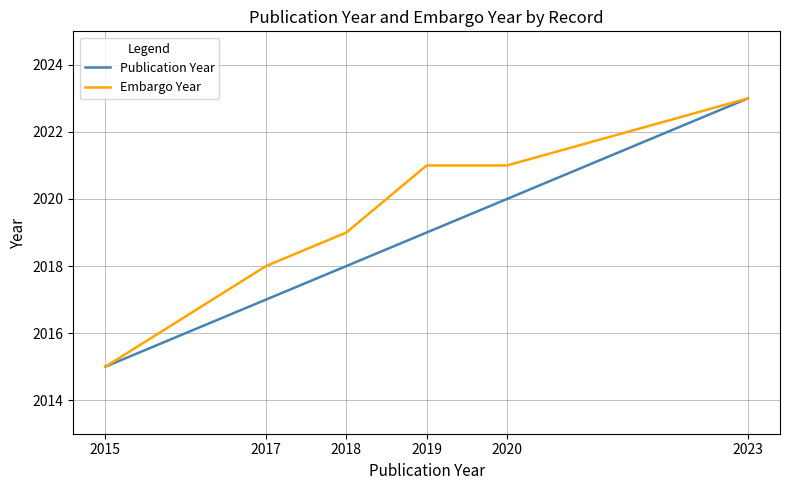

Is it true that Publication Year equals 2017 at 2017?

True